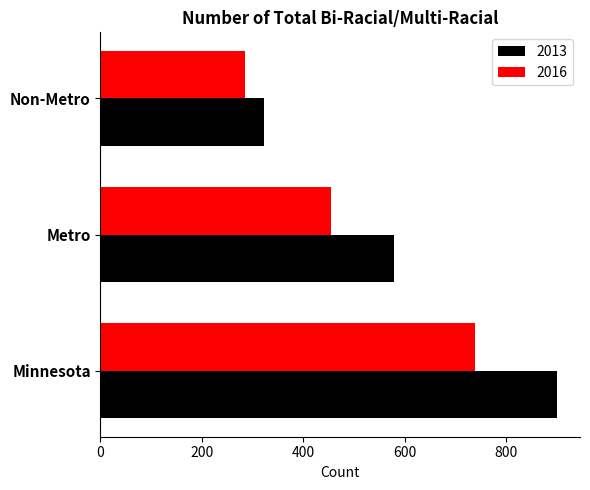

How many series are shown in this chart?

2